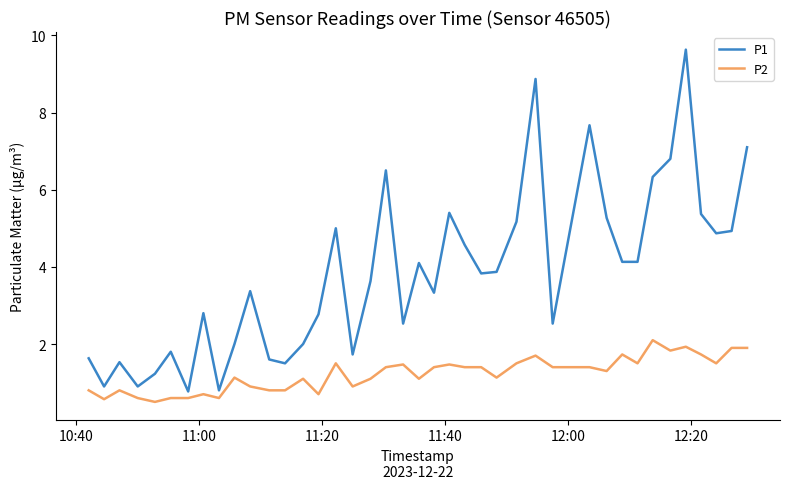

True or false: P1 and P2 intersect in this chart.

False